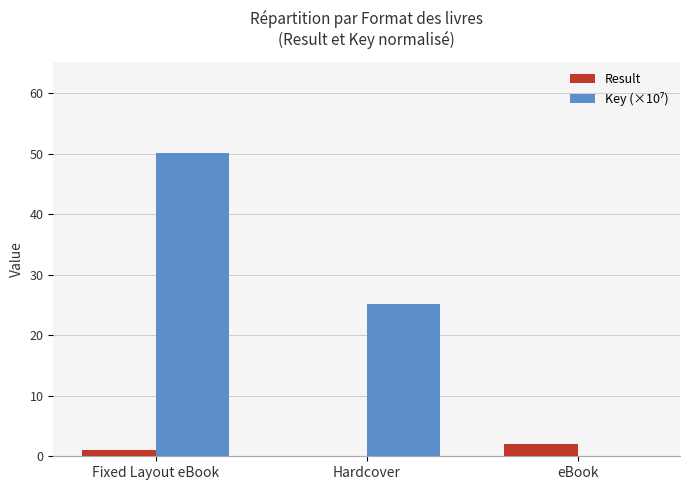

What is the maximum value shown in the chart?

50.2